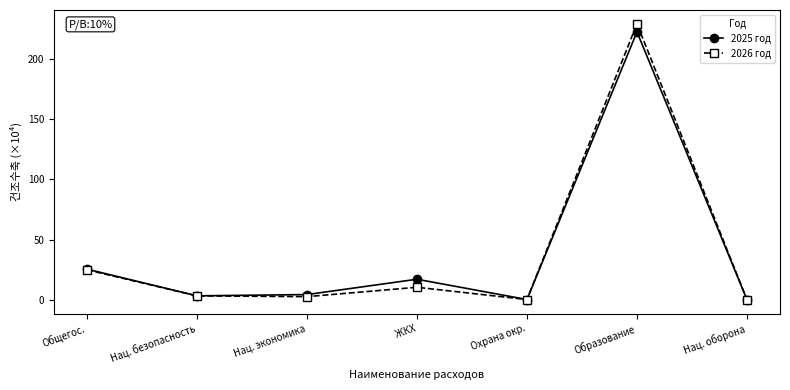

What is the sum of all 2026 год values?

270.5